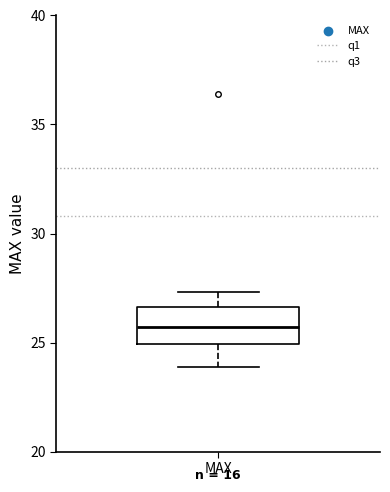

Transcribe this box plot: give where the median line is, the range the box spans, and where the two whiskers end, as read against the y-axis. The values are not printed on the chart, so give them approximately, as read against the axis.

median 25.5, box 25.0 to 26.5, whiskers 24.0 to 27.5